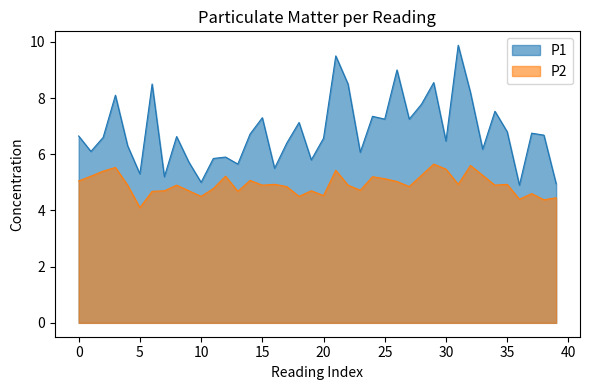

What is the difference between the maximum and minimum values in the P1 series?

5.0